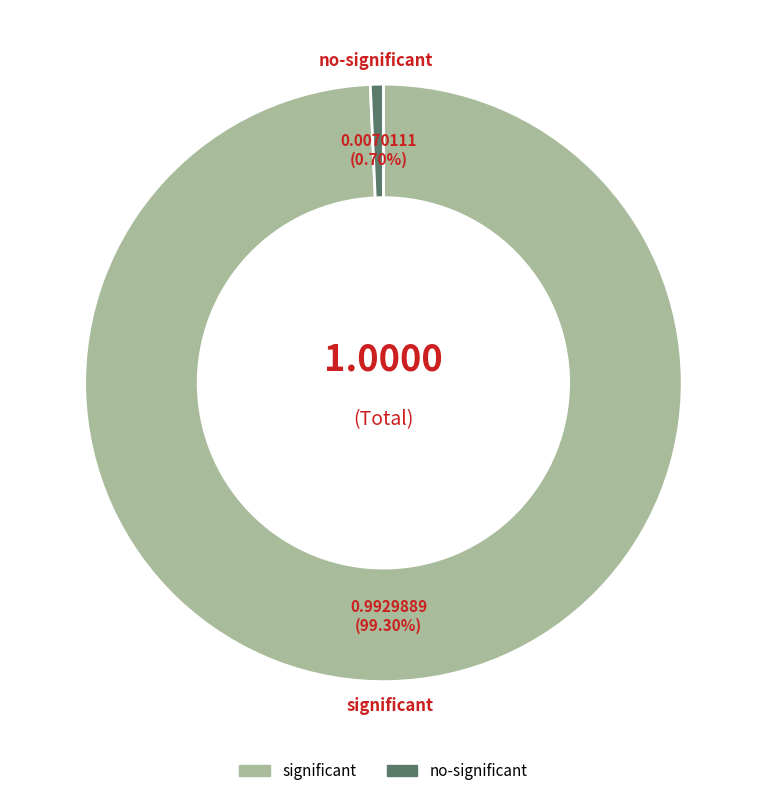

Does any single category account for the majority?

Yes